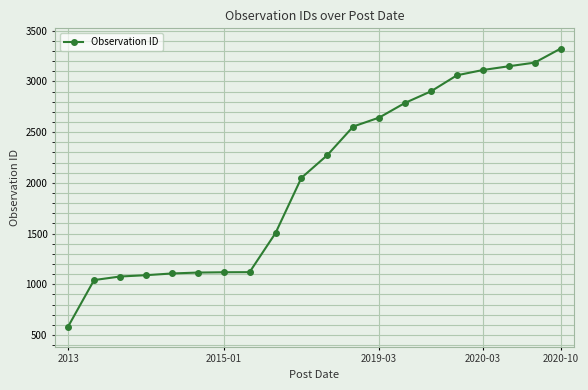

What is the sum of all values?

40810